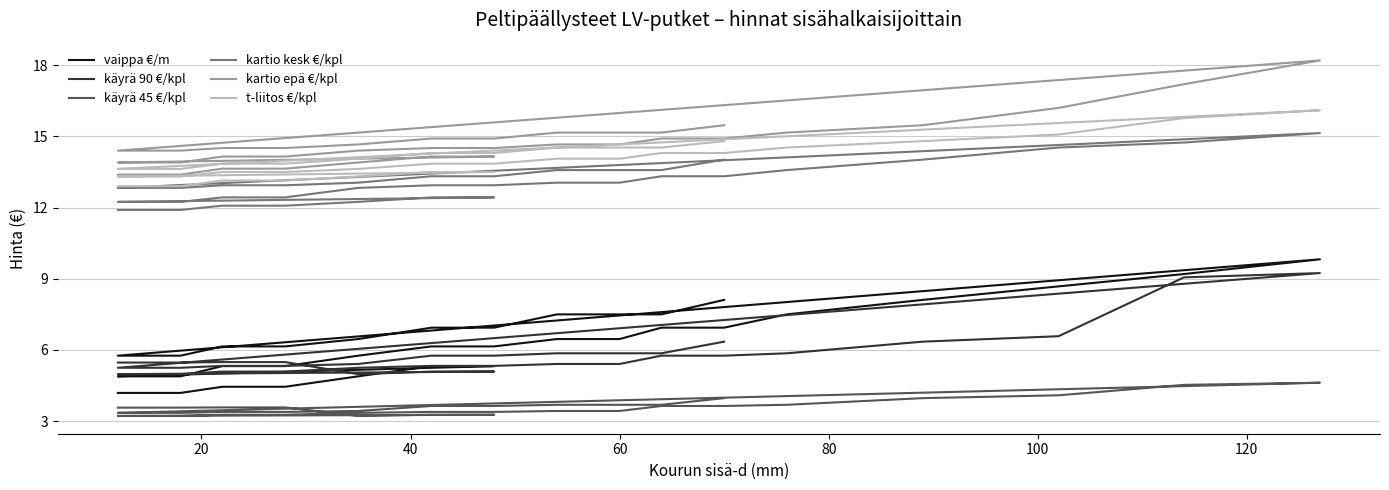

What is the average value of the kartio epä €/kpl series?

14.7